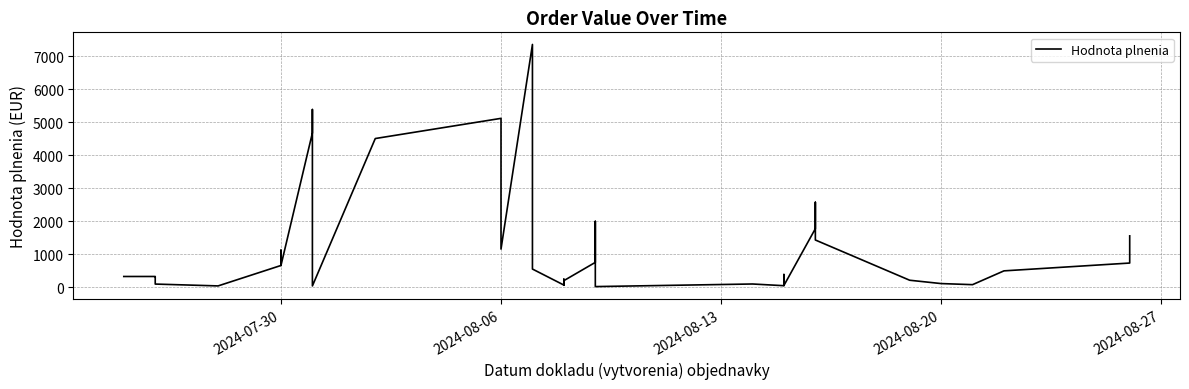

Reading left to right, list all the values displayed in this chart.

329.5	329.9	315.0	251.1	100.0	44.0	663.1	1126.0	663.1	4680.0	5387.6	43.0	4508.7	5120.0	1160.0	7359.3	555.2	69.8	247.5	65.0	203.8	757.0	2000.0	160.5	23.7	102.2	50.5	204.0	390.0	57.6	1777.6	2577.7	1435.2	216.0	115.0	82.0	500.0	736.8	956.8	1560.0